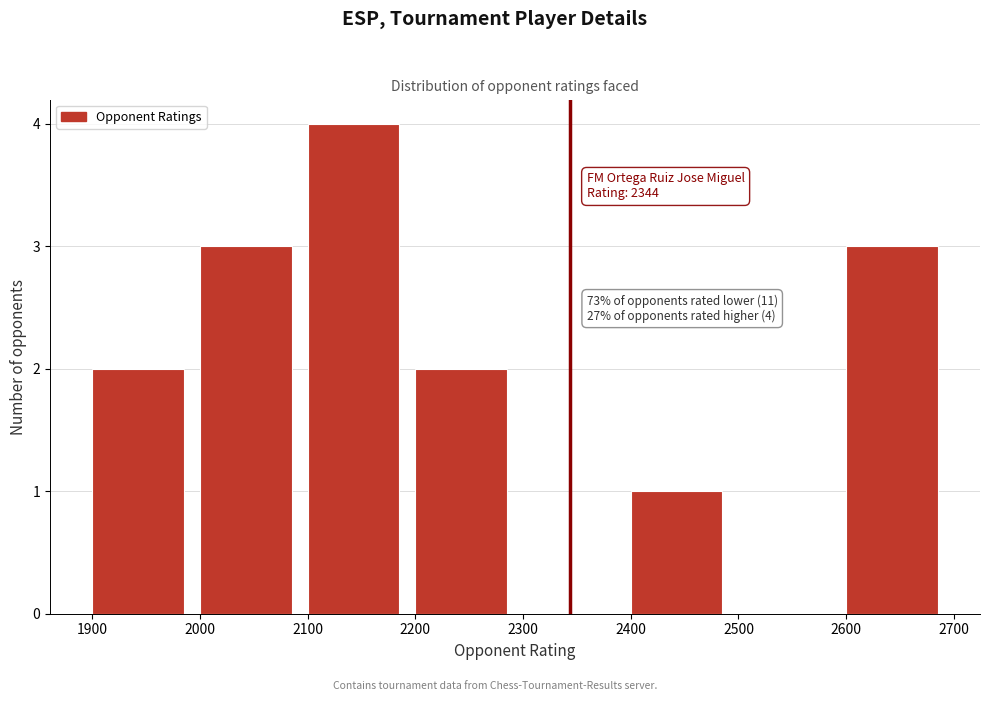

Which range on the x-axis has the tallest bar?

2100 to 2200